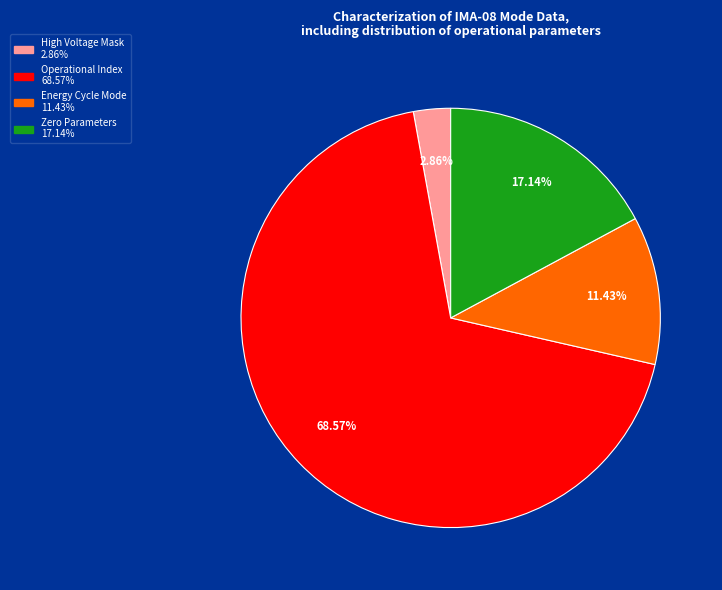

Is there a majority slice in this chart?

Yes